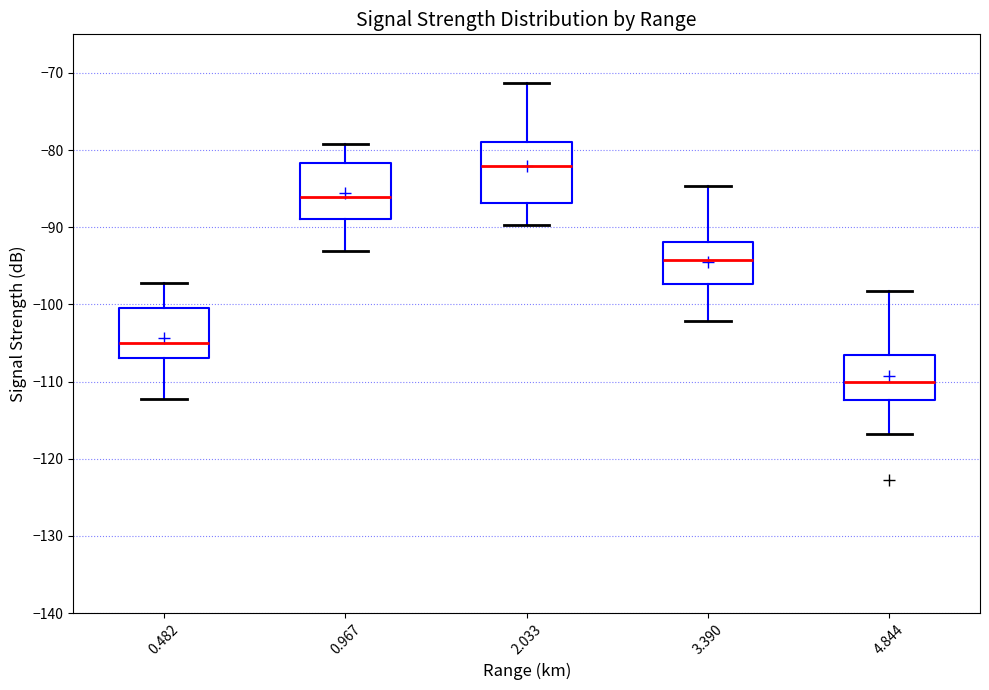

Reading left to right, transcribe this box plot: for each box, give where its median line is, the range the box spans, and where its two whiskers end, as read against the y-axis. The values are not printed on the chart, so give them approximately, as read against the axis.

0.482: median -105, box -107 to -100, whiskers -112 to -97
0.967: median -86, box -89 to -82, whiskers -93 to -79
2.033: median -82, box -87 to -79, whiskers -90 to -71
3.390: median -94, box -97 to -92, whiskers -102 to -85
4.844: median -110, box -112 to -107, whiskers -117 to -98